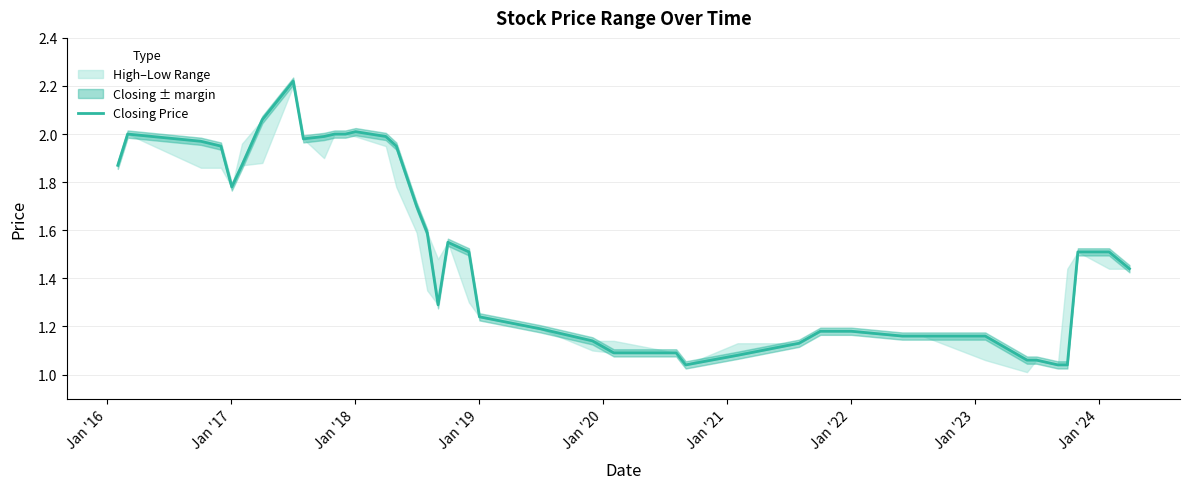

At which category does the data reach its first local peak?

Jan '16